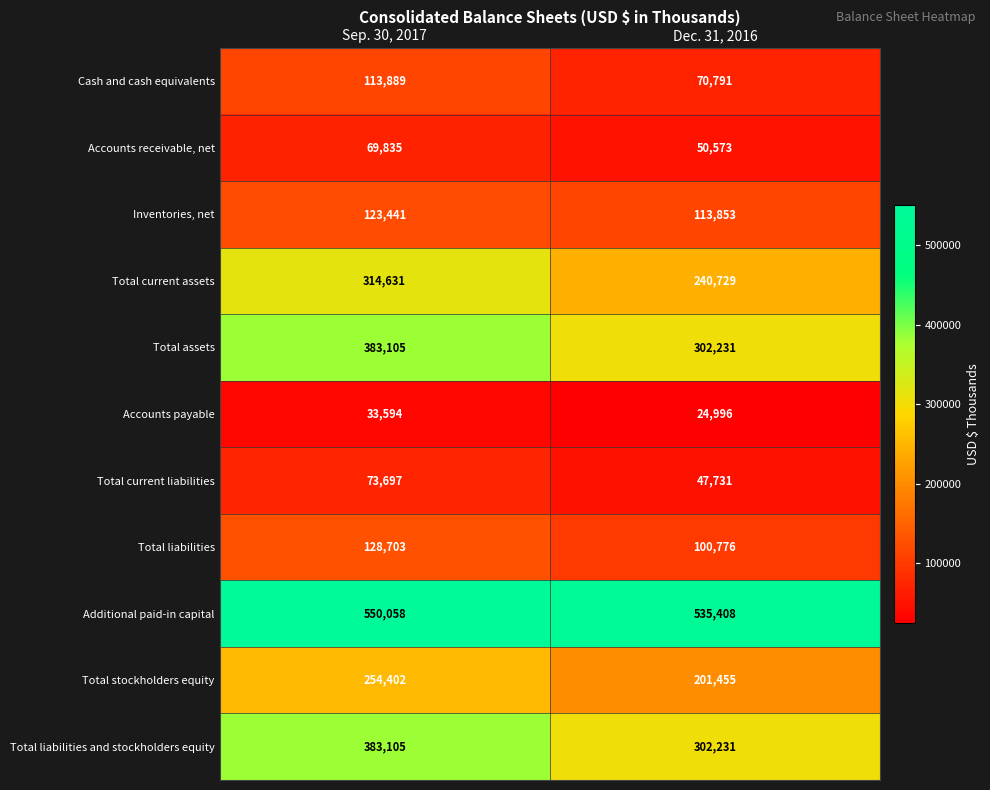

What is the spread (max minus min) of values at Sep. 30, 2017?

516464